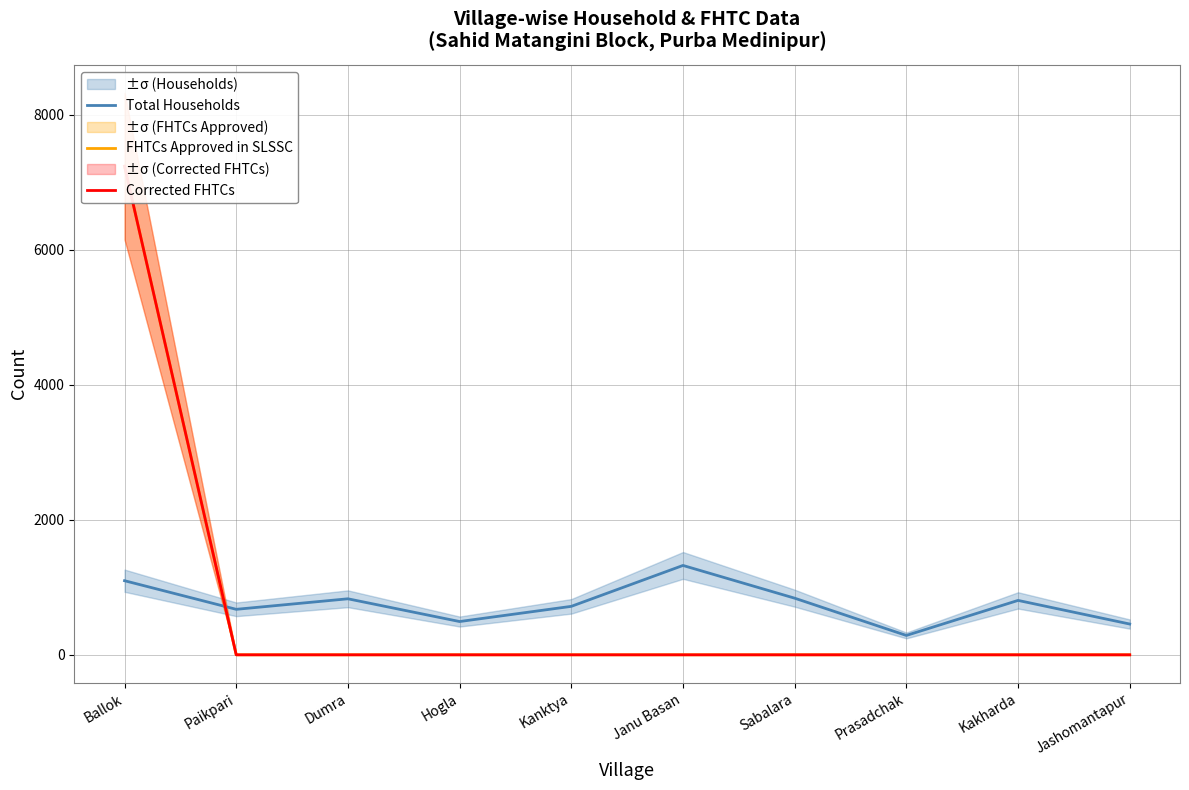

Between Janu Basan and Jashomantapur, which series saw the biggest shift?

Total Households